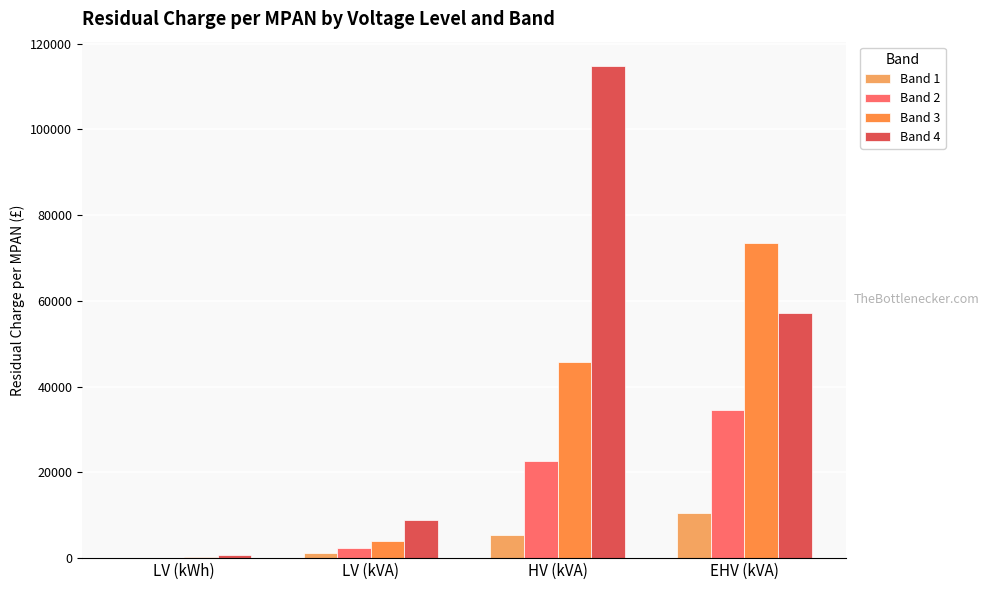

Count the number of data series in this chart.

4